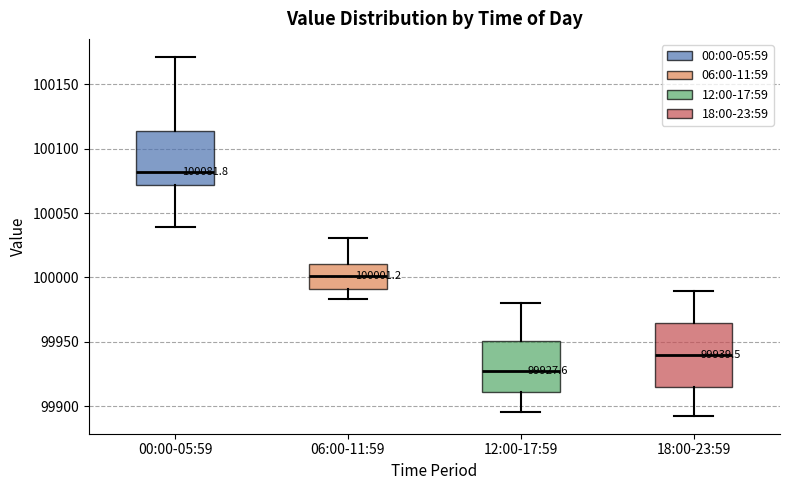

Which box's median line is the highest?

00:00-05:59